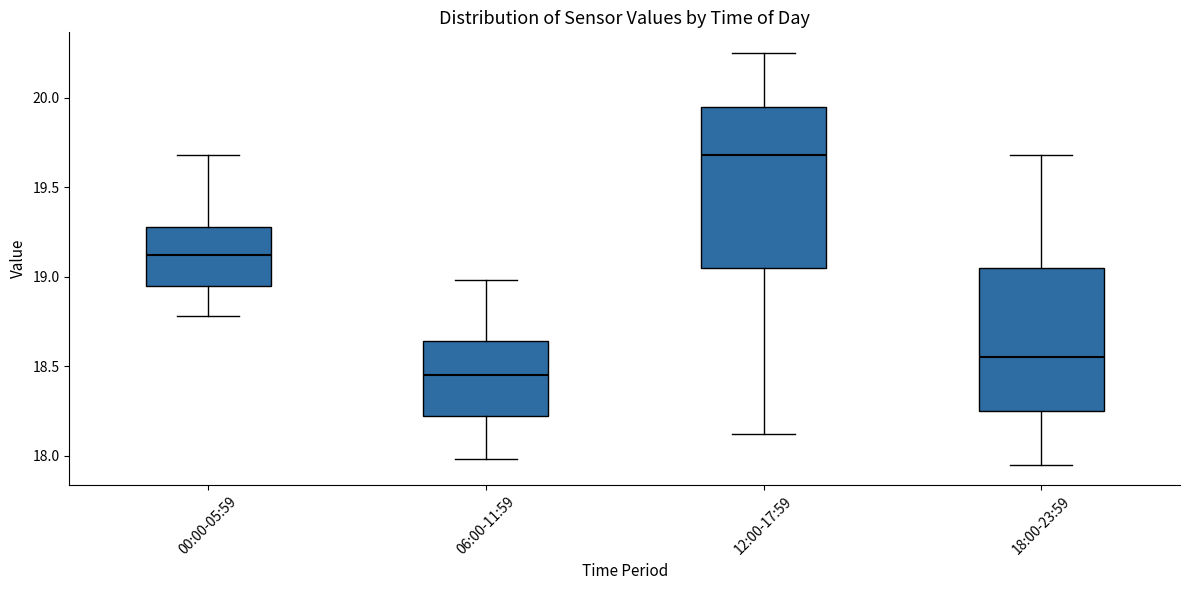

Comparing the boxes themselves (not the whiskers), which one is the tallest?

12:00-17:59